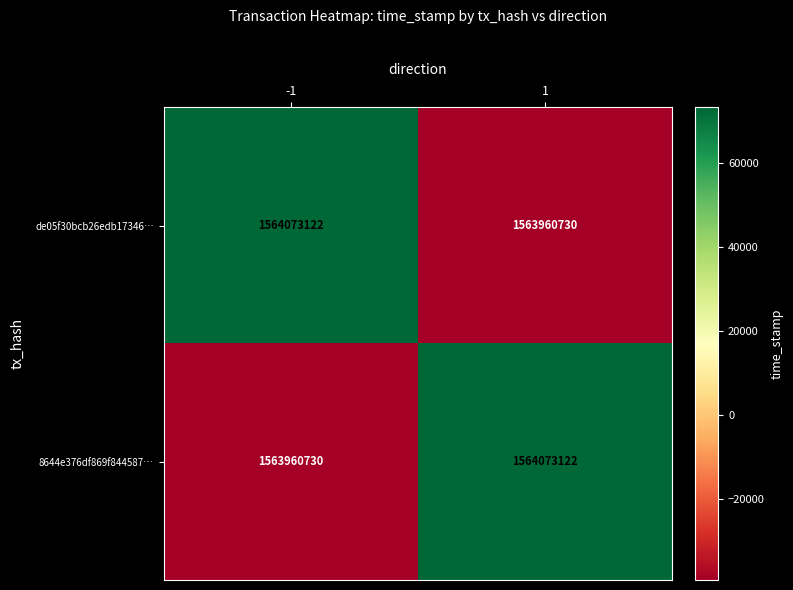

What is the difference between the highest and lowest values at -1?

112392